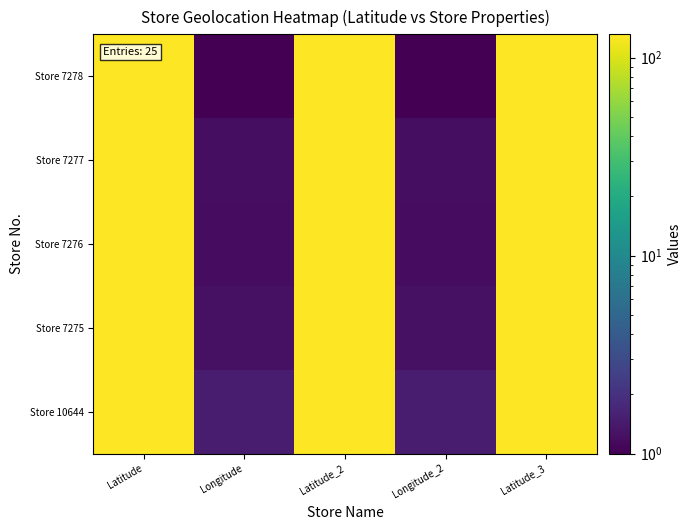

At which category is the sum across all series the highest?

Latitude